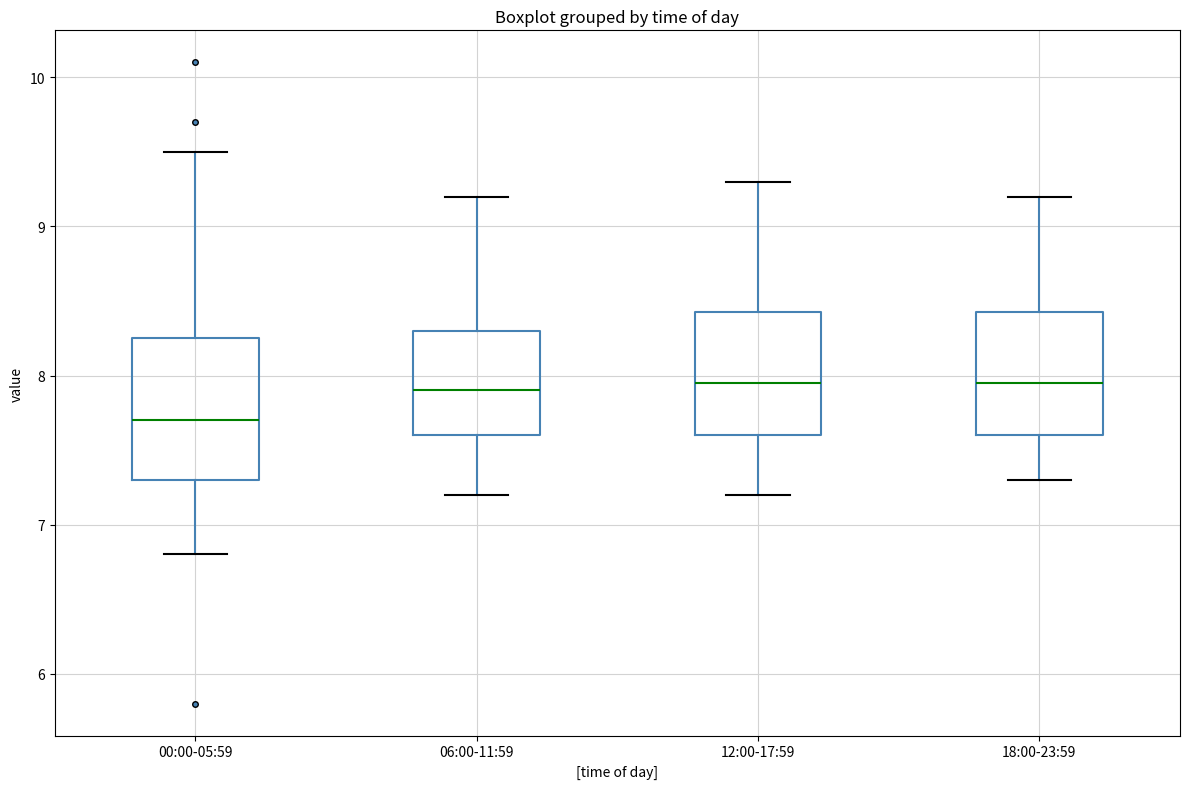

Reading left to right, transcribe this box plot: for each box, give where its median line is, the range the box spans, and where its two whiskers end, as read against the y-axis. The values are not printed on the chart, so give them approximately, as read against the axis.

00:00-05:59: median 7.7, box 7.3 to 8.3, whiskers 6.8 to 9.5
06:00-11:59: median 7.9, box 7.6 to 8.3, whiskers 7.2 to 9.2
12:00-17:59: median 8.0, box 7.6 to 8.4, whiskers 7.2 to 9.3
18:00-23:59: median 8.0, box 7.6 to 8.4, whiskers 7.3 to 9.2